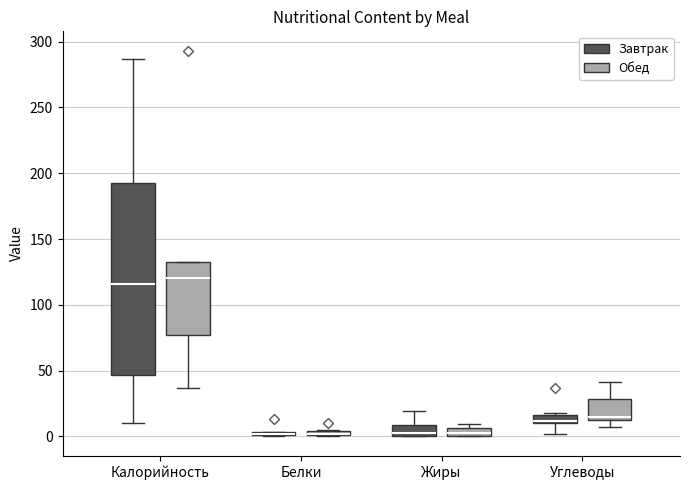

Where is the upper edge of the box for Белки (Завтрак) on the y-axis? The values are not printed on the chart, so give them approximately, as read against the axis.

5